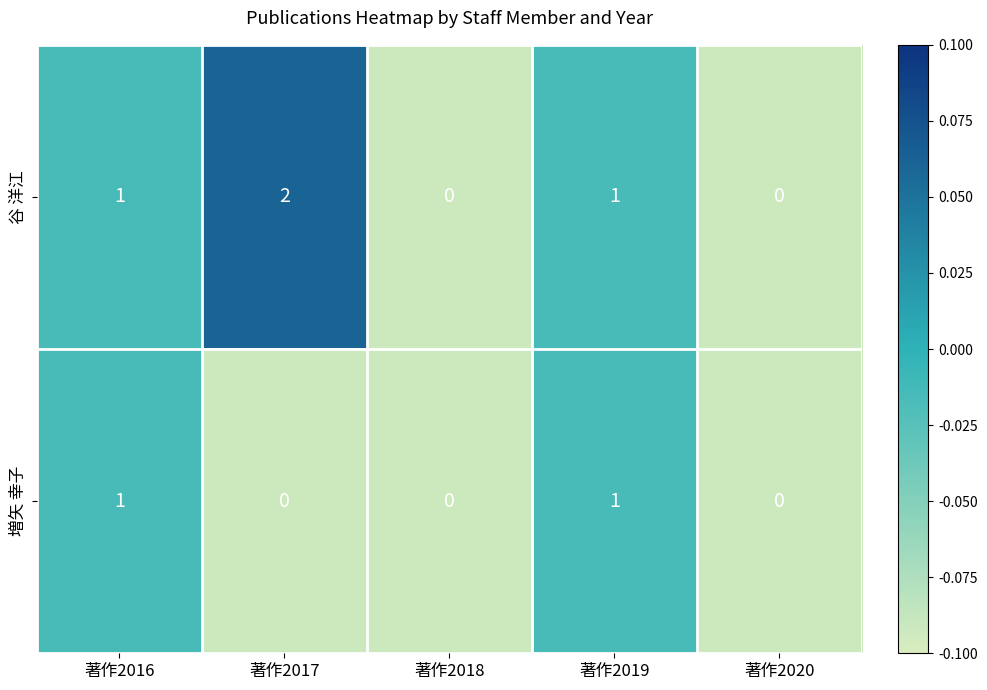

Is it true that 谷 洋江 equals 1 at 著作2019?

True